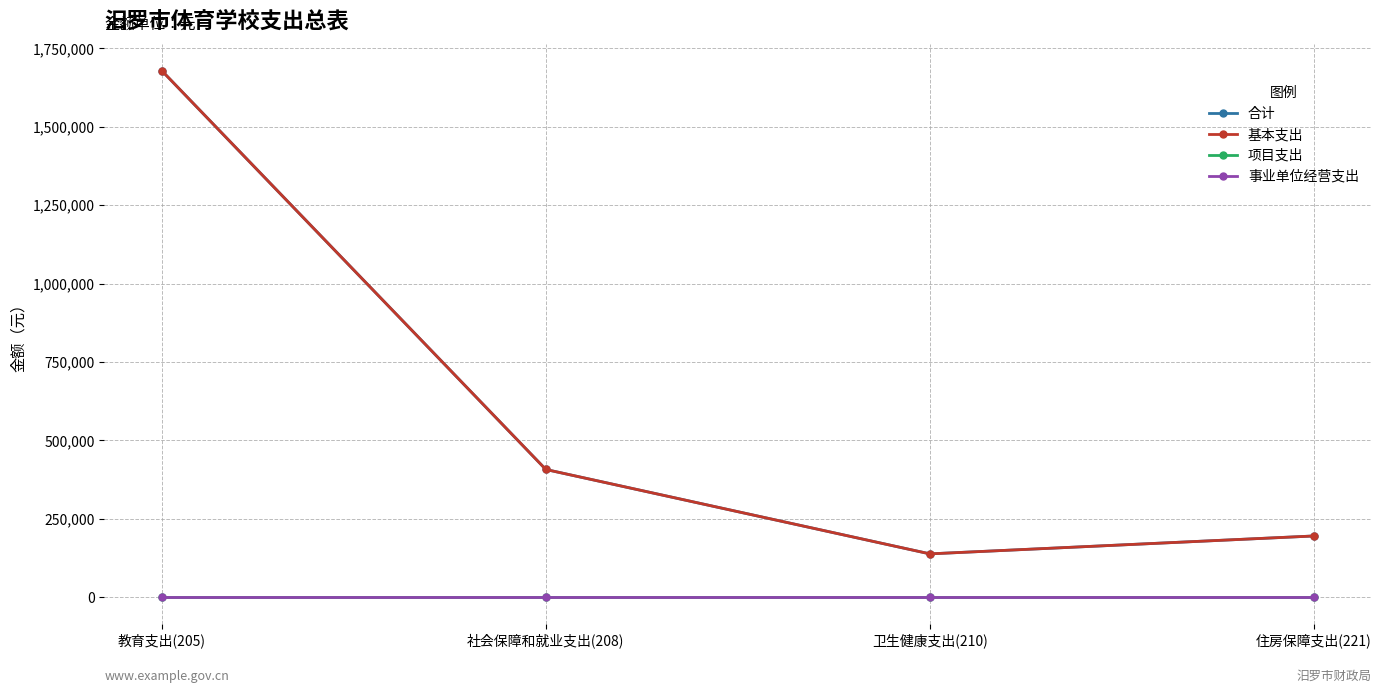

How many data points does each series have?

4